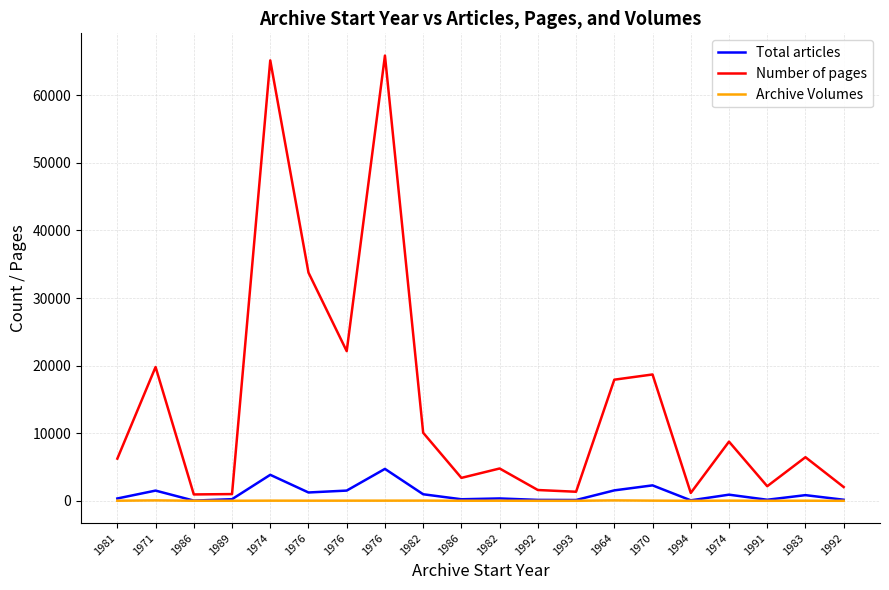

How many series are shown in this chart?

3